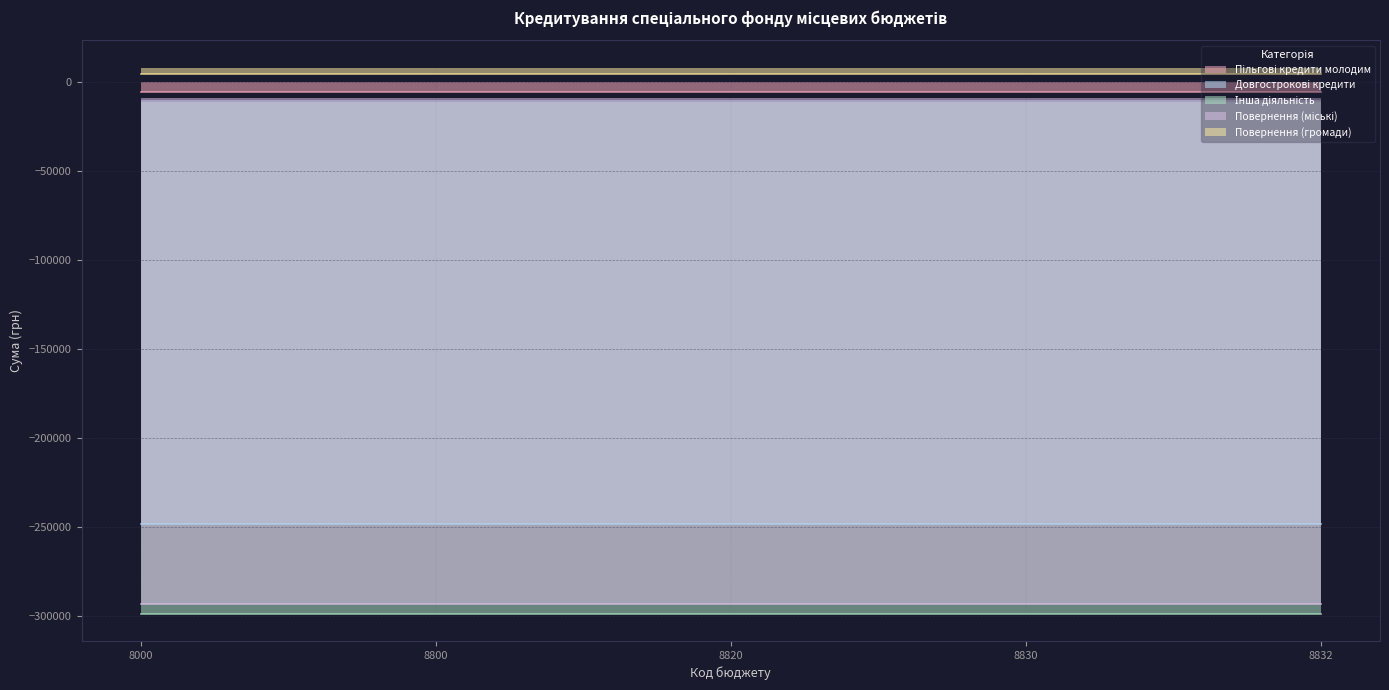

Rank the series at 8000 from lowest to highest value.

Інша діяльність, Повернення (міські), Довгострокові кредити, Пільгові кредити молодим, Повернення (громади)